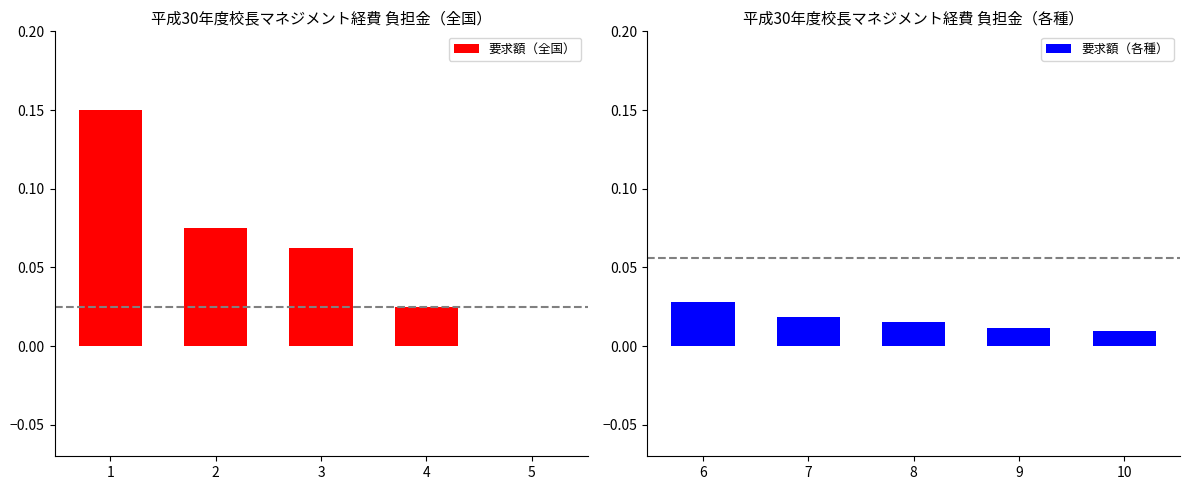

The value of 要求額（全国） at 5 is 0.0. True or false?

True